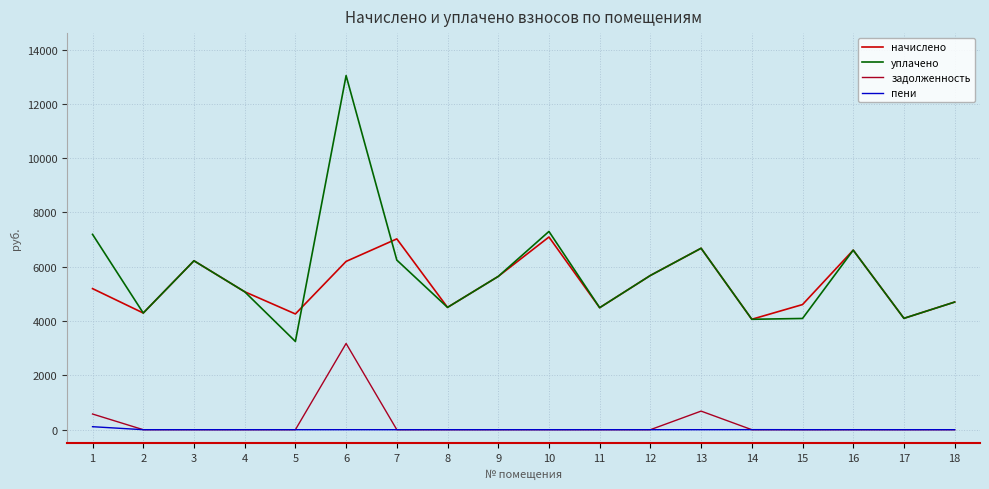

True or false: пени and уплачено cross at least once.

False